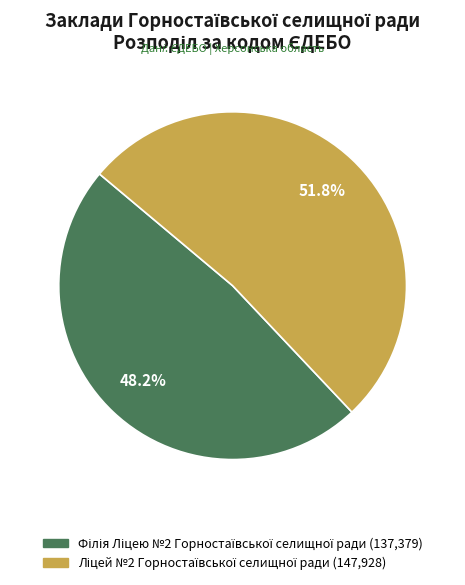

Does any single category account for the majority?

Yes